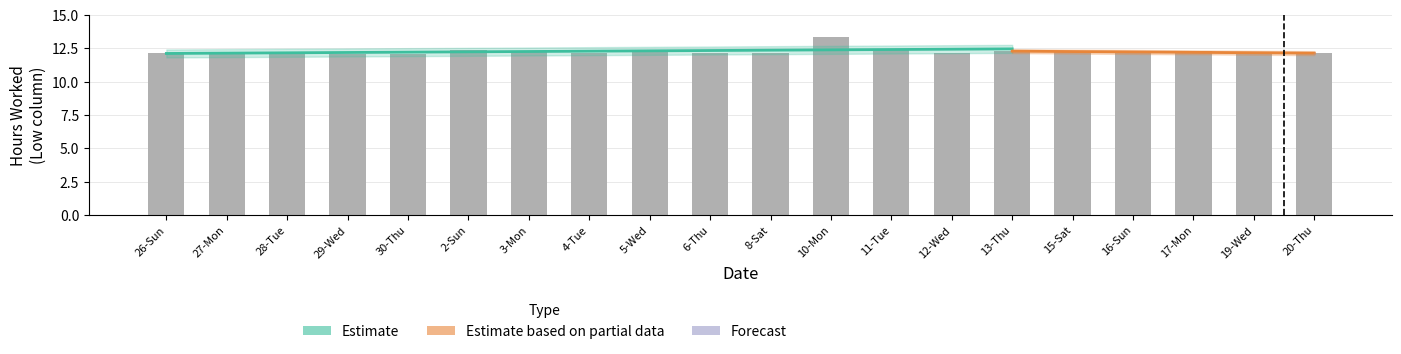

Reading left to right, transcribe all the data shown in this chart.

12.1	12.2	12.2	12.1	12.1	12.3	12.2	12.2	12.3	12.1	12.2	13.3	12.4	12.2	12.3	12.2	12.2	12.3	12.2	12.1